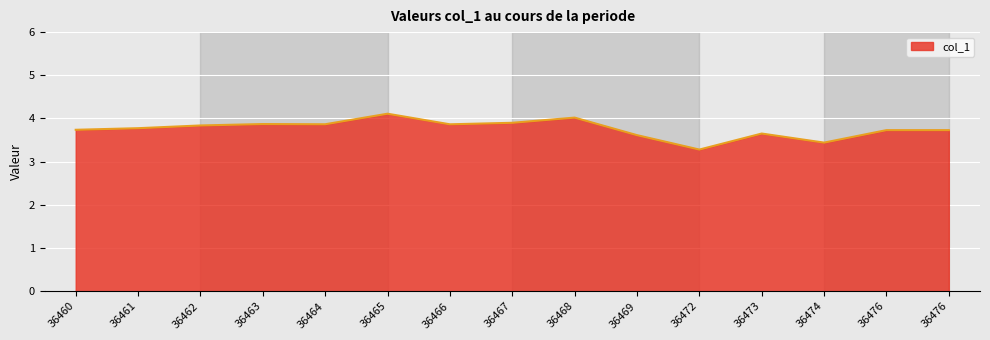

List the labels in order of value, smallest first.

36472, 36474, 36469, 36473, 36476, 36476, 36460, 36461, 36462, 36466, 36464, 36463, 36467, 36468, 36465